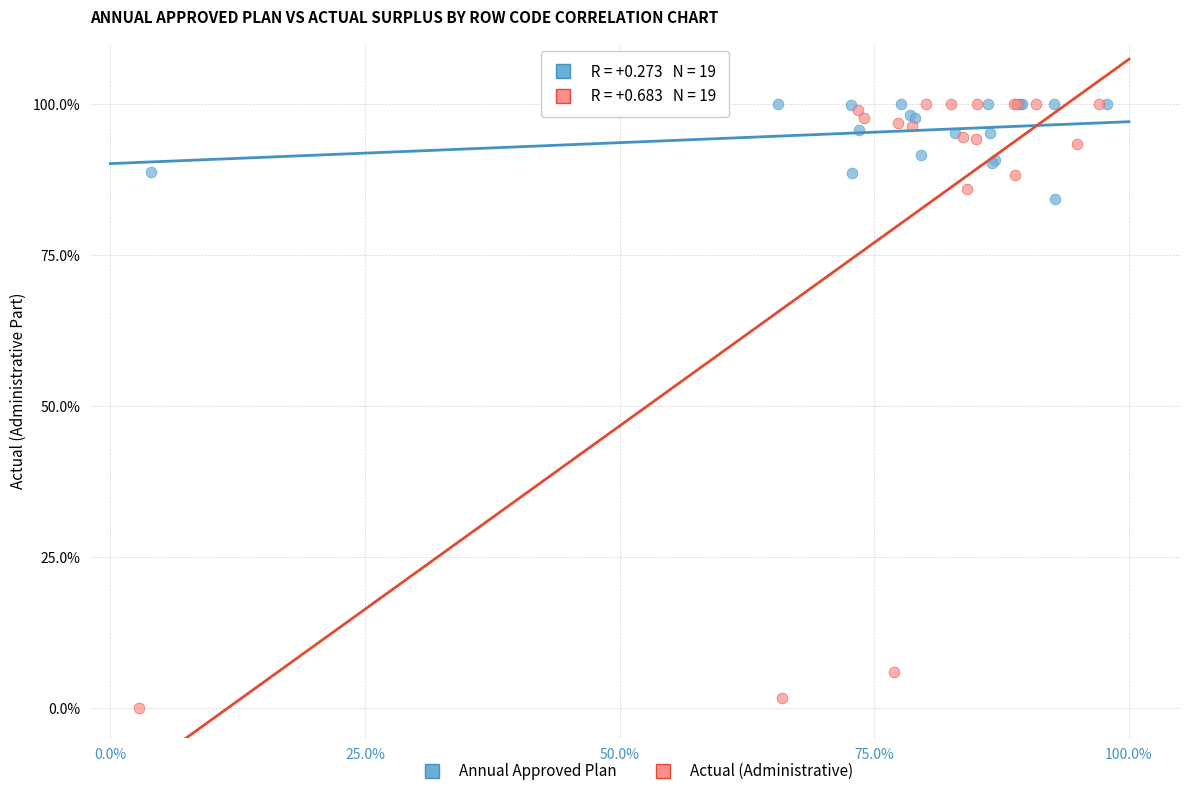

What are all the series names shown in the legend?

Annual Approved Plan, Actual (Administrative)